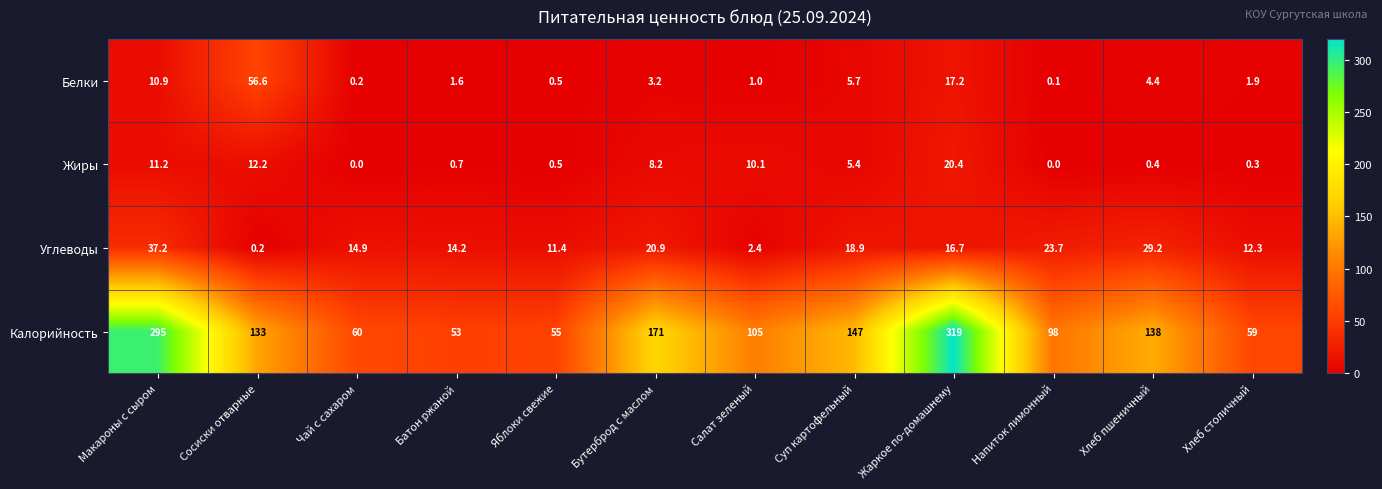

The Углеводы series shows 22.4 at Батон ржаной. True or false?

False